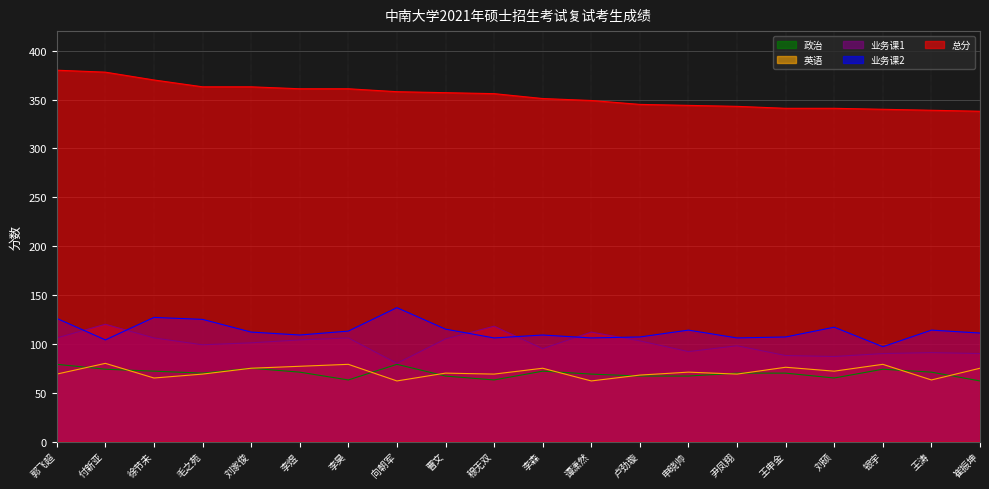

What position from the right is 李森?

10